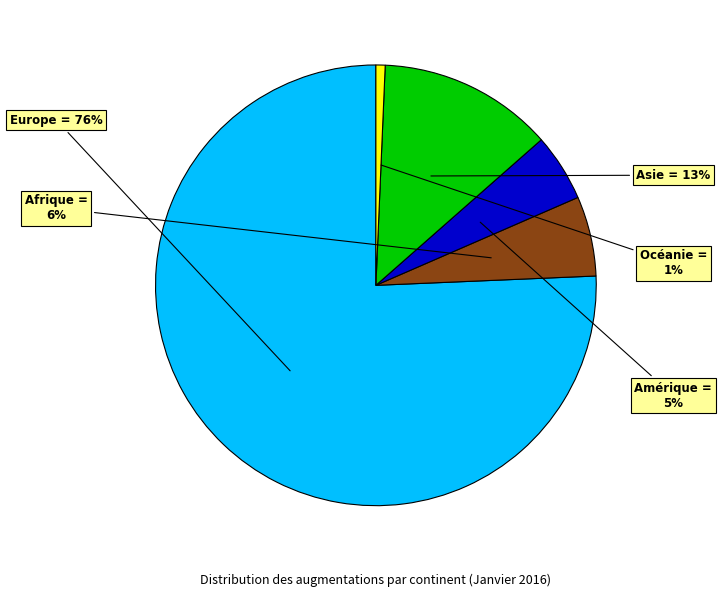

Is there a majority slice in this chart?

Yes